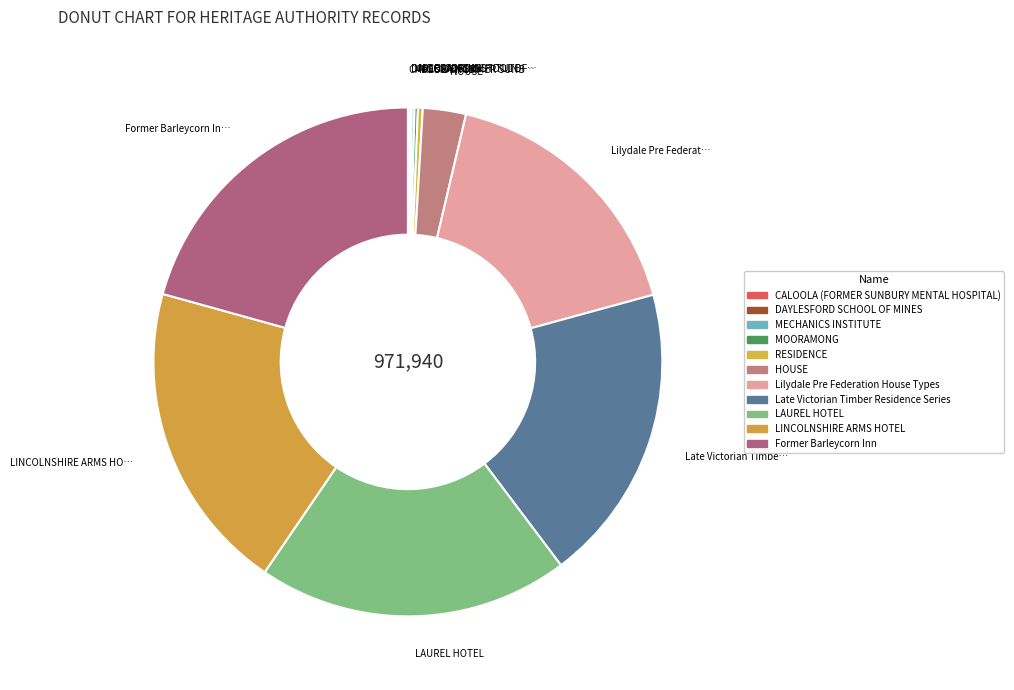

Which has a higher value, Former Barleycorn Inn or Lilydale Pre Federation House Types?

Former Barleycorn Inn